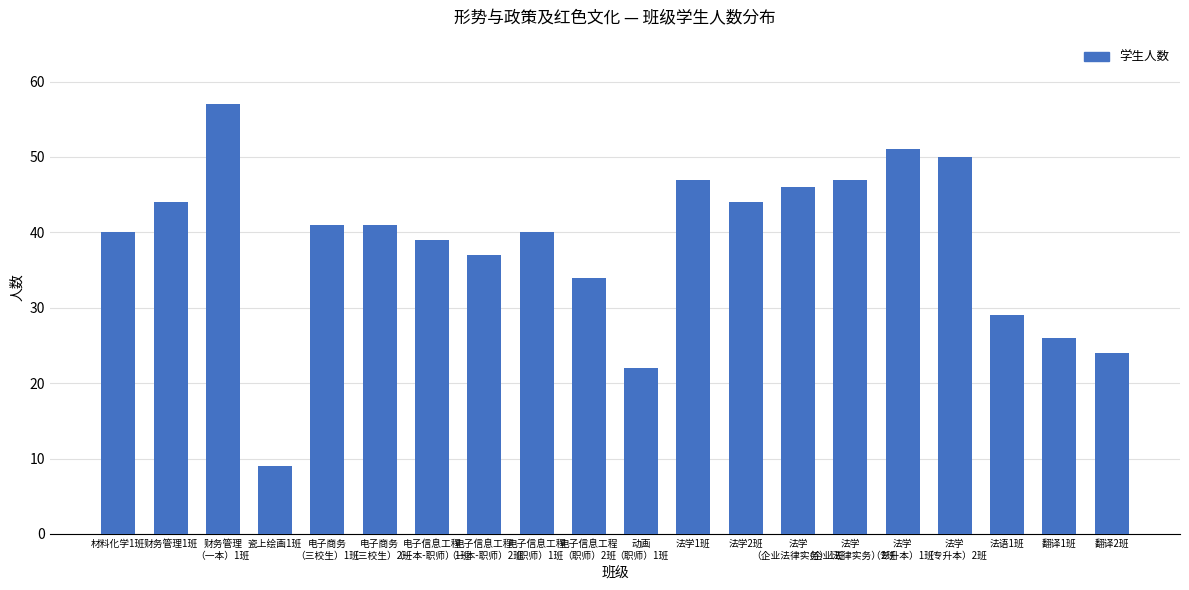

What position from the right is 材料化学1班?

20